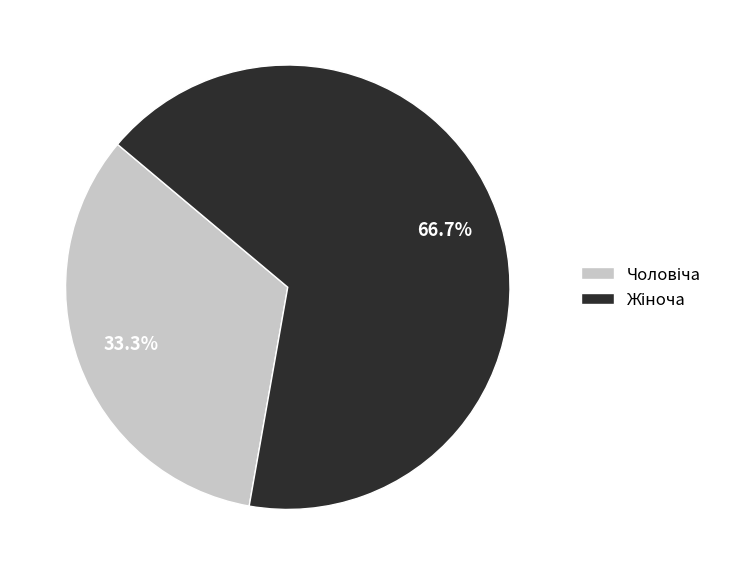

To the nearest percent, what is the average slice percentage?

50%